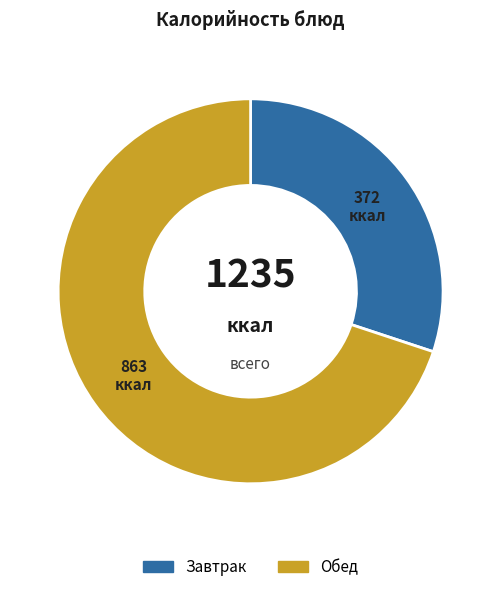

Is there a majority slice in this chart?

Yes